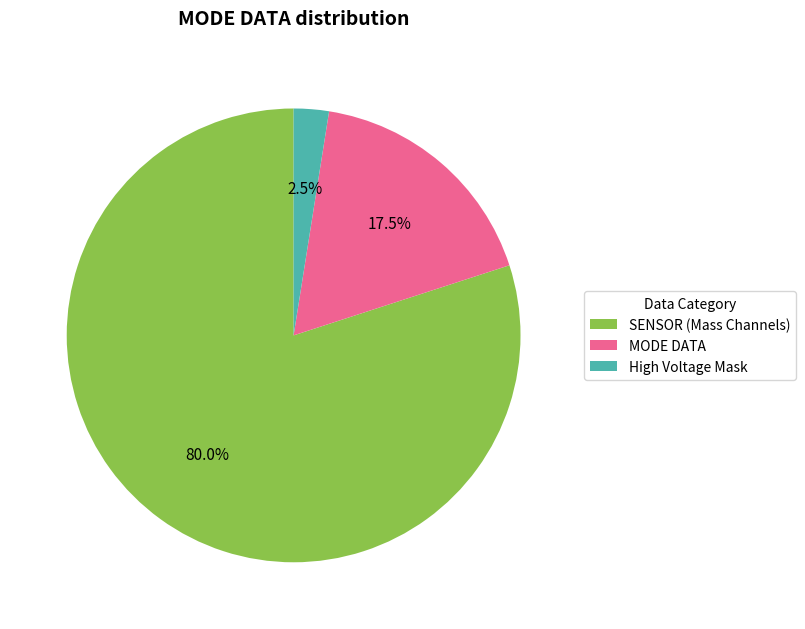

Does any single category account for the majority?

Yes